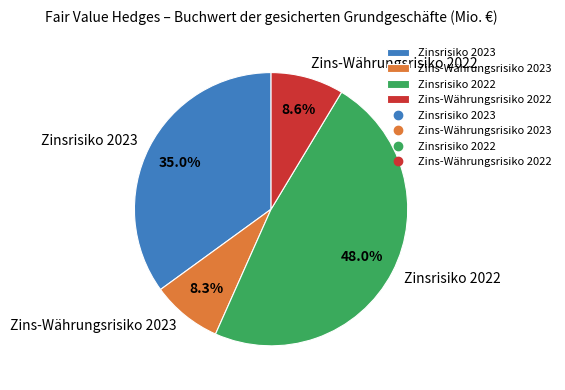

Approximately how many times larger is the value at Zins-Währungsrisiko 2022 compared to Zins-Währungsrisiko 2023?

1.0